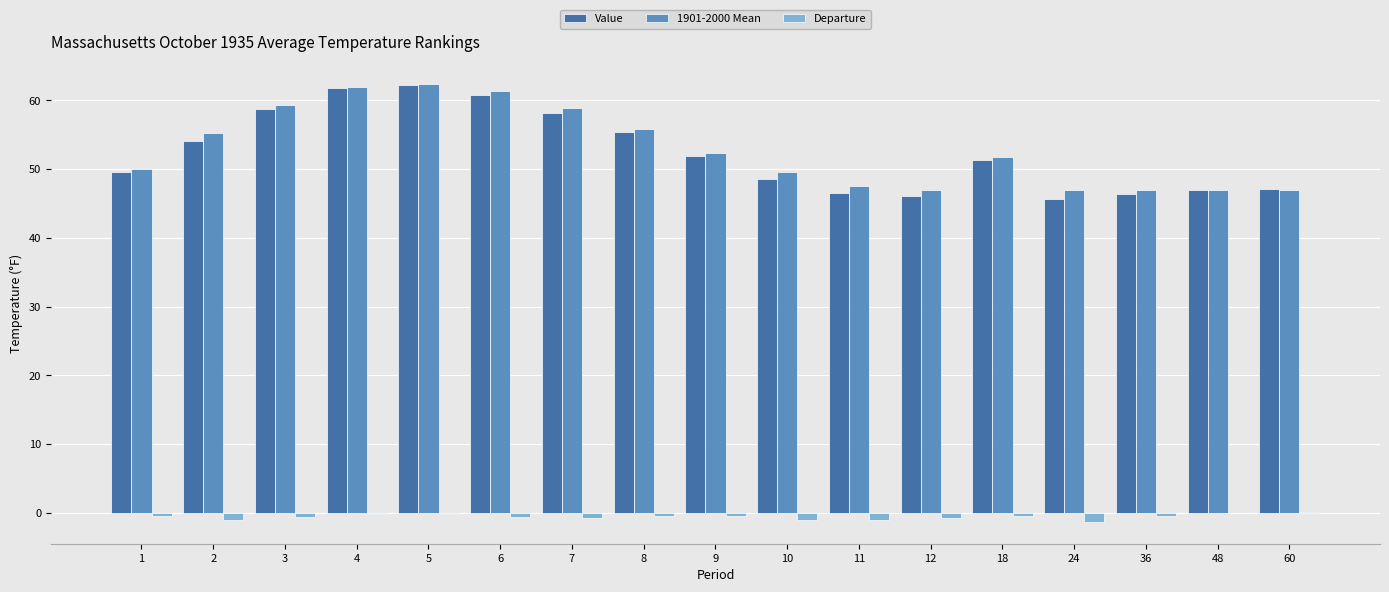

What is the sum of all Departure values?

-9.5